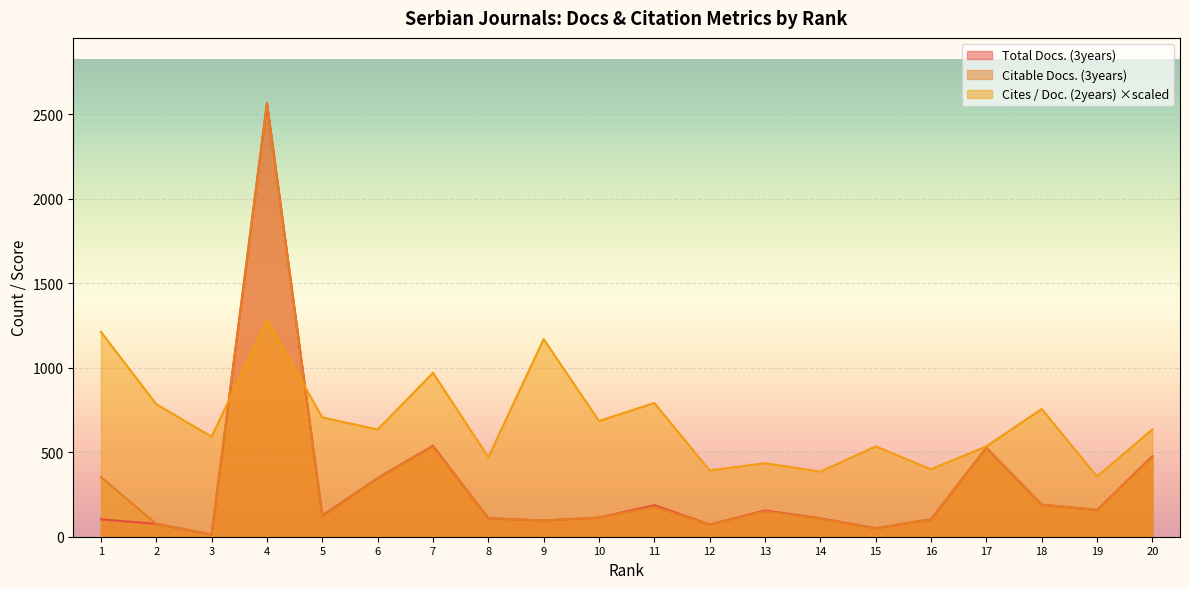

What is the sum of the Cites / Doc. (2years) values at 14 and 6?

1019.7